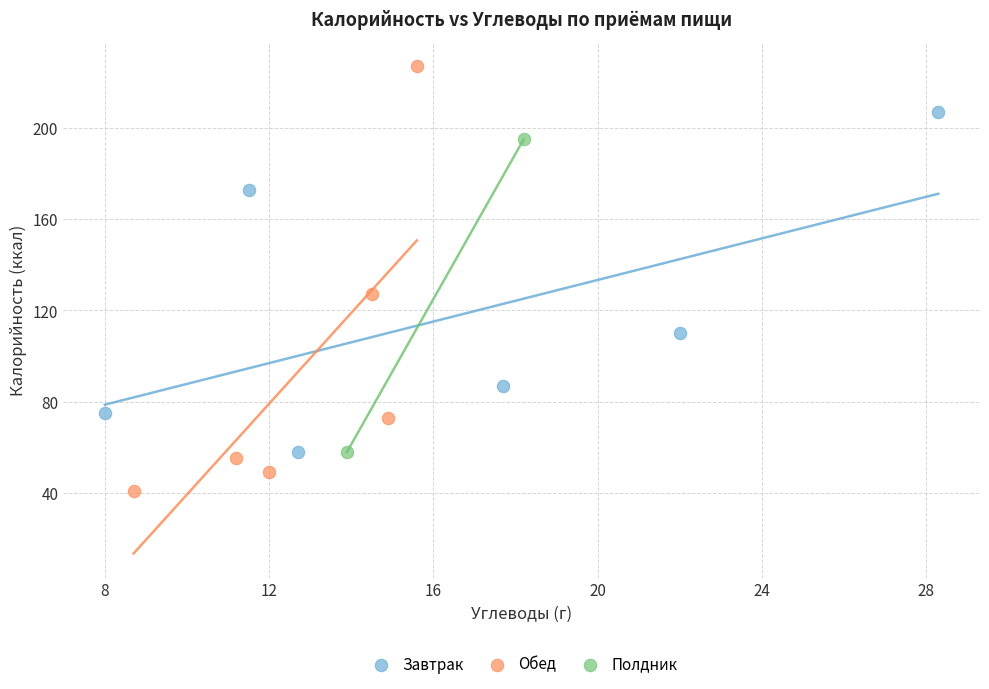

Which series reaches the maximum Y coordinate?

Обед